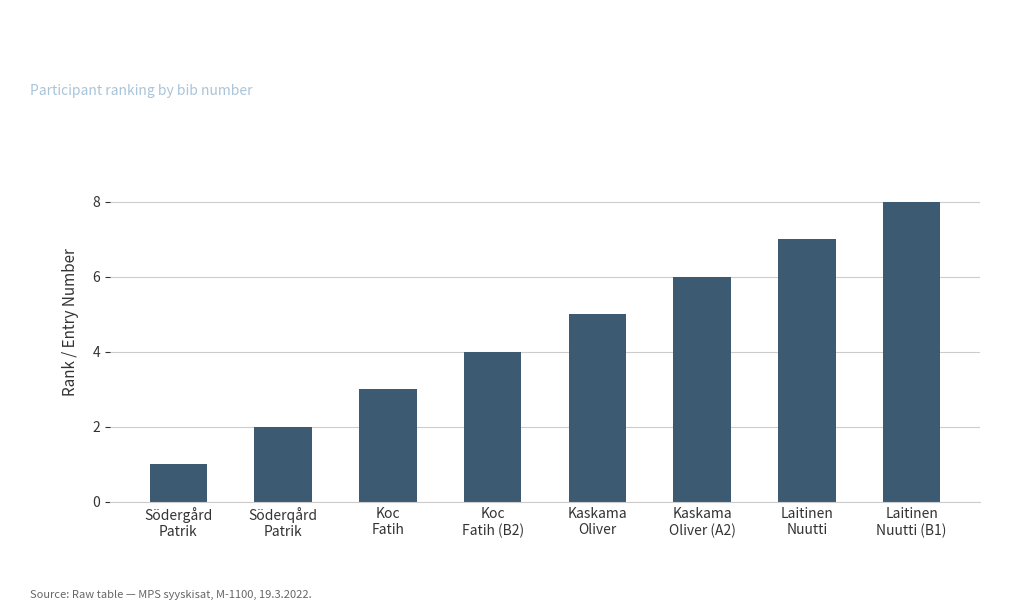

List the labels in order of value, smallest first.

Södergård
Patrik, Söderqård
Patrik, Koc
Fatih, Koc
Fatih (B2), Kaskama
Oliver, Kaskama
Oliver (A2), Laitinen
Nuutti, Laitinen
Nuutti (B1)